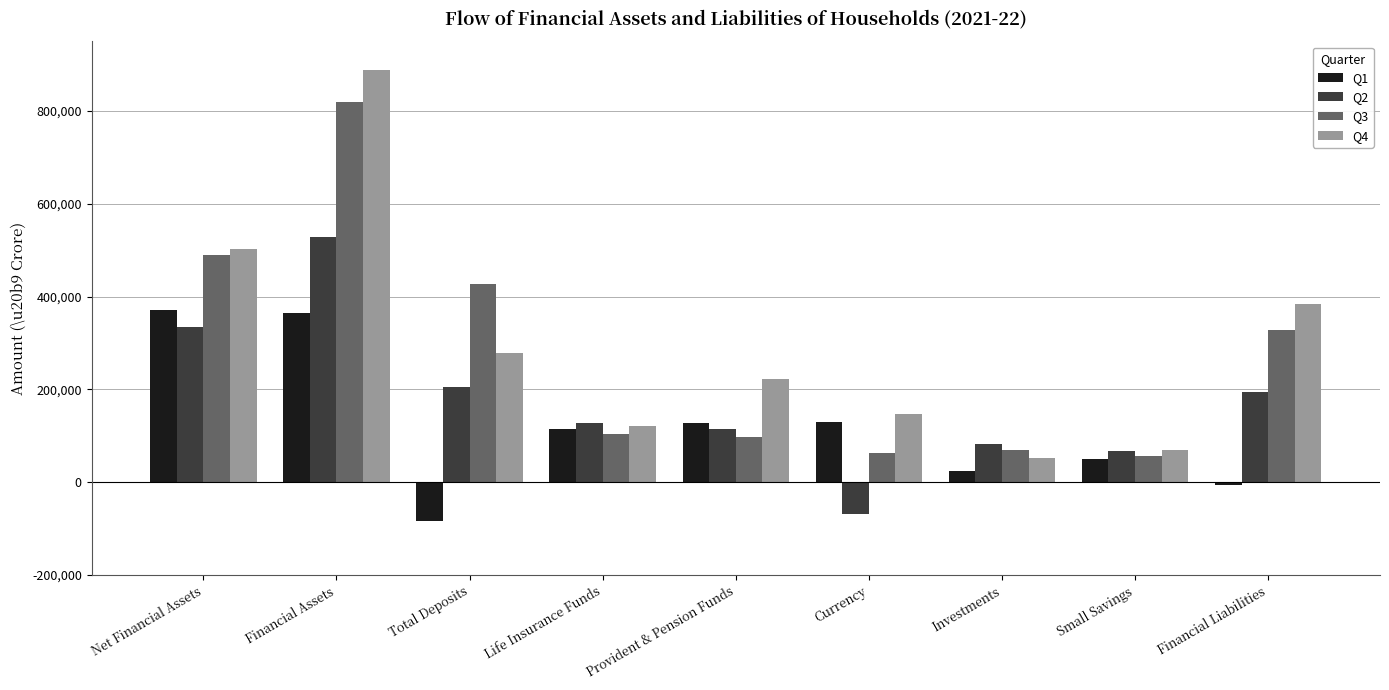

List the series in order of their peak value, lowest first.

Q1, Q2, Q3, Q4